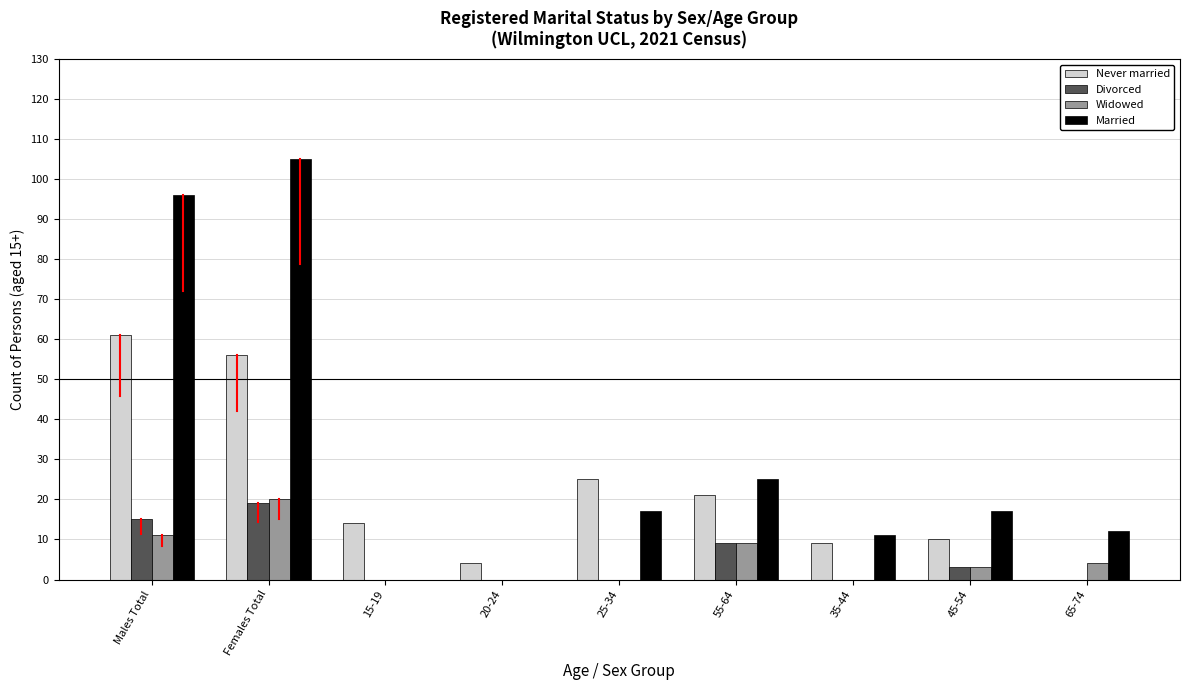

What is the total value across all series at 65-74?

16